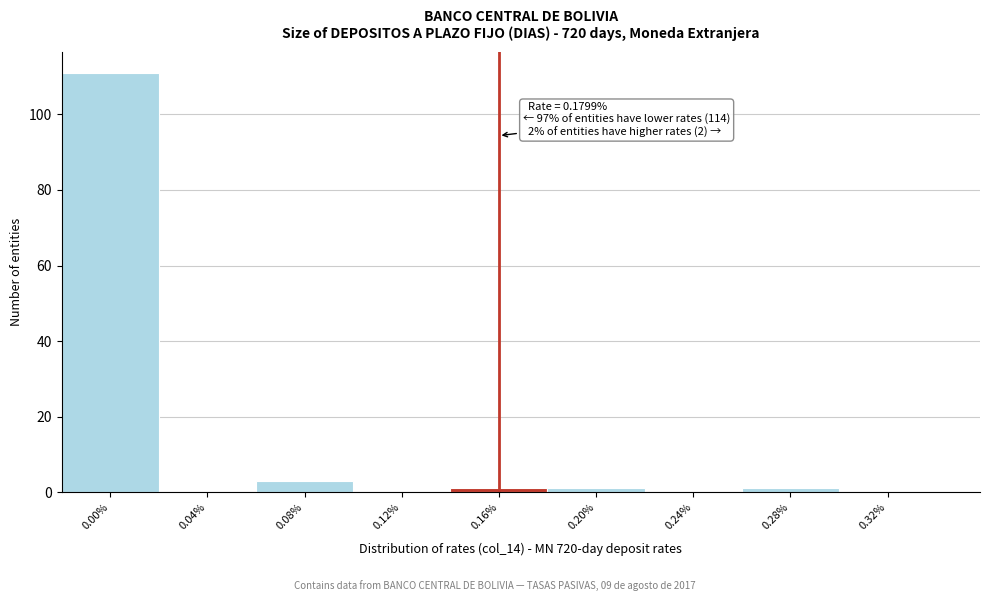

Reading left to right, transcribe all the data shown in this chart.

0.00%=111	0.04%=0	0.08%=3	0.12%=0	0.16%=1	0.20%=1	0.24%=0	0.28%=1	0.32%=0